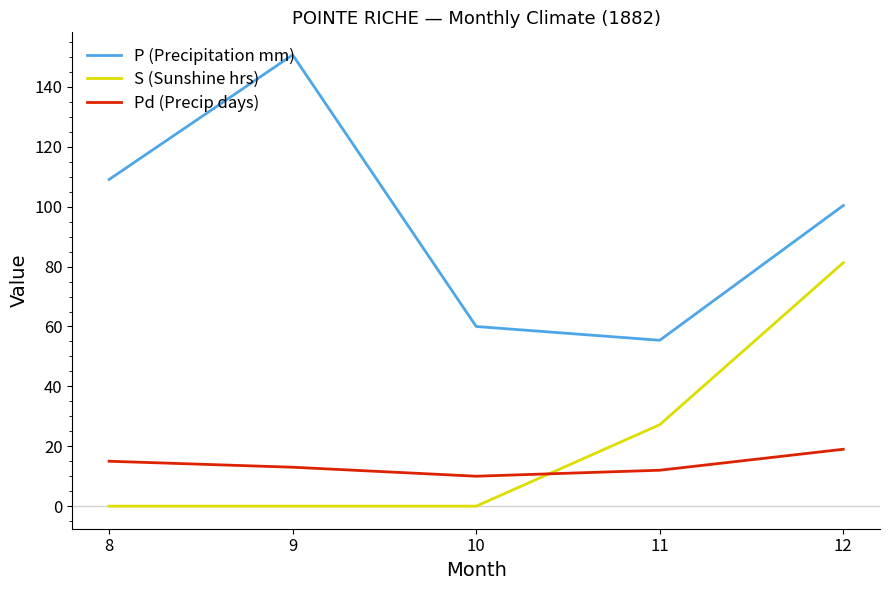

How many lines are shown in the chart?

3